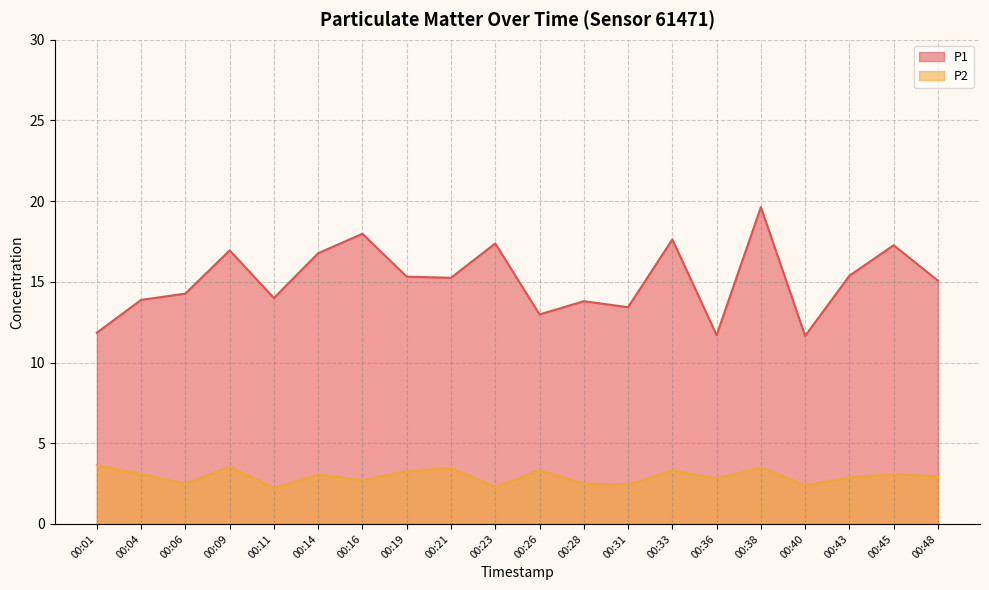

True or false: P1 and P2 intersect in this chart.

False